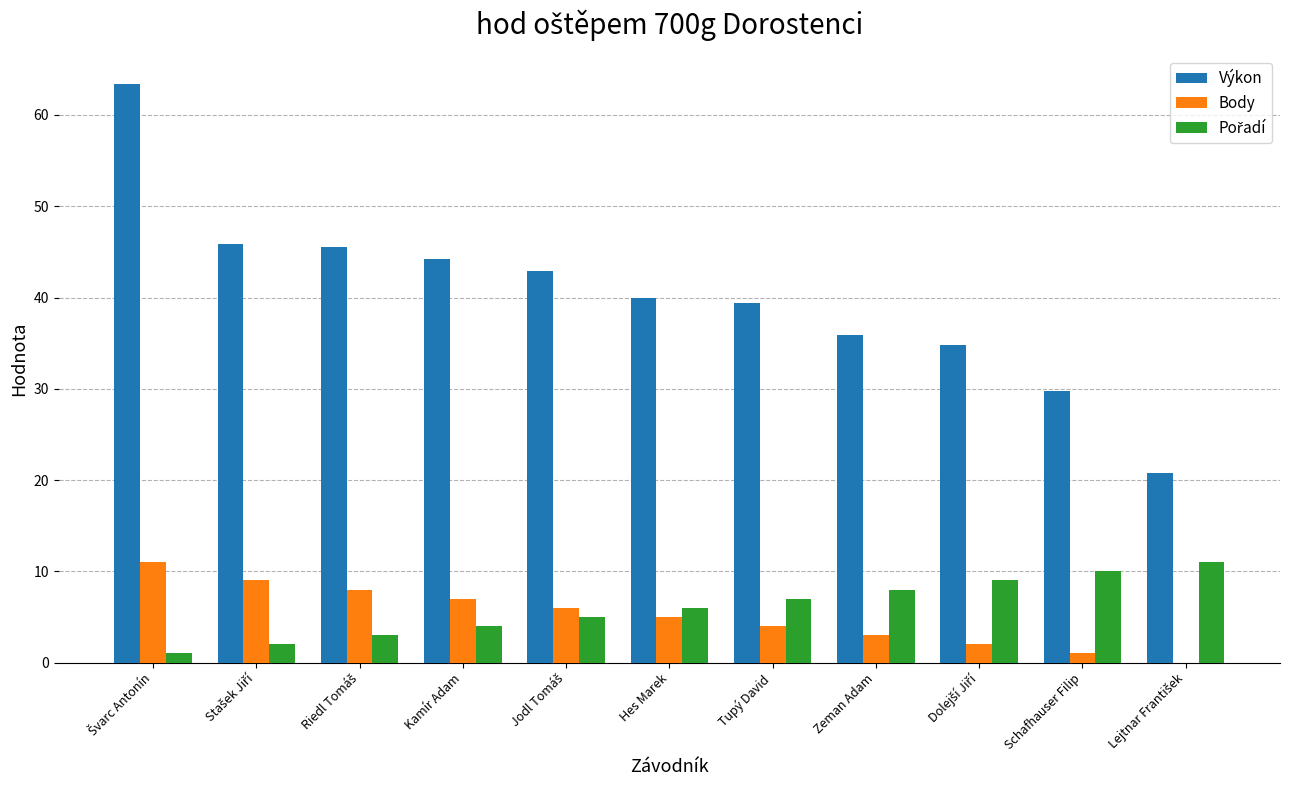

What is the sum of all Výkon values?

442.5